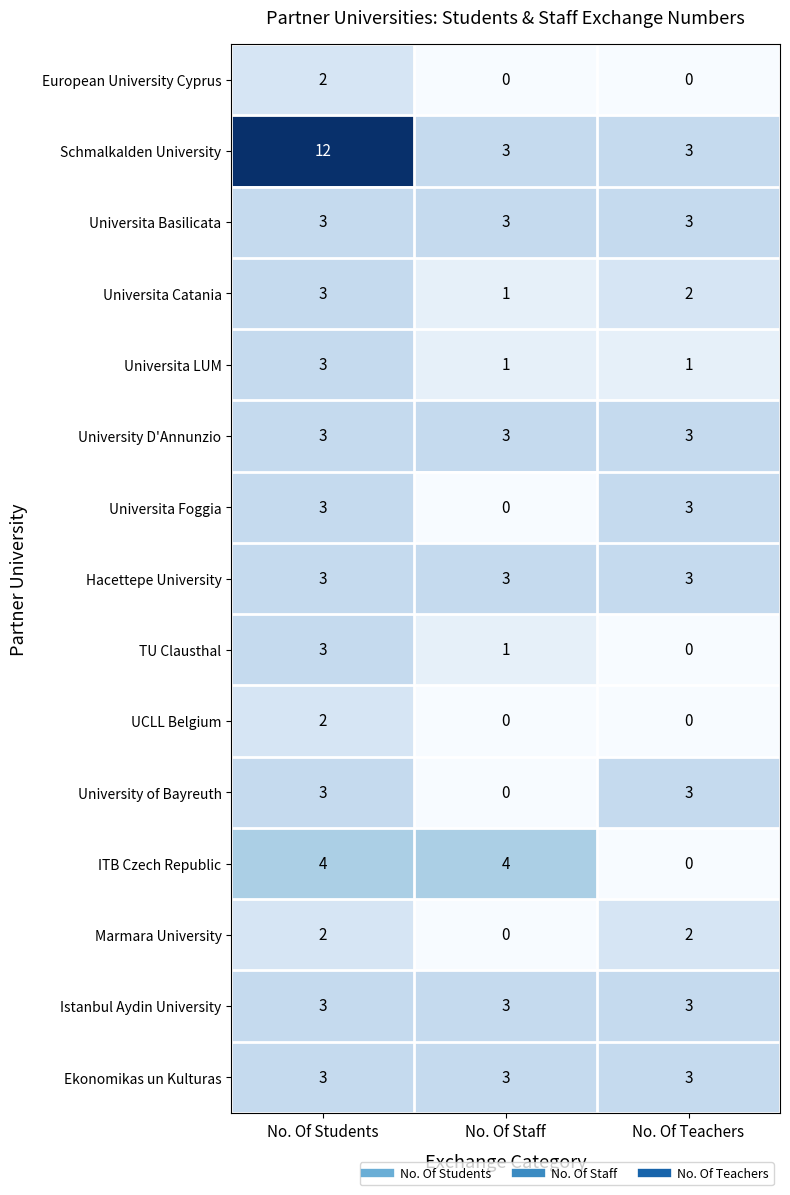

What is the sum of all ITB Czech Republic values?

8